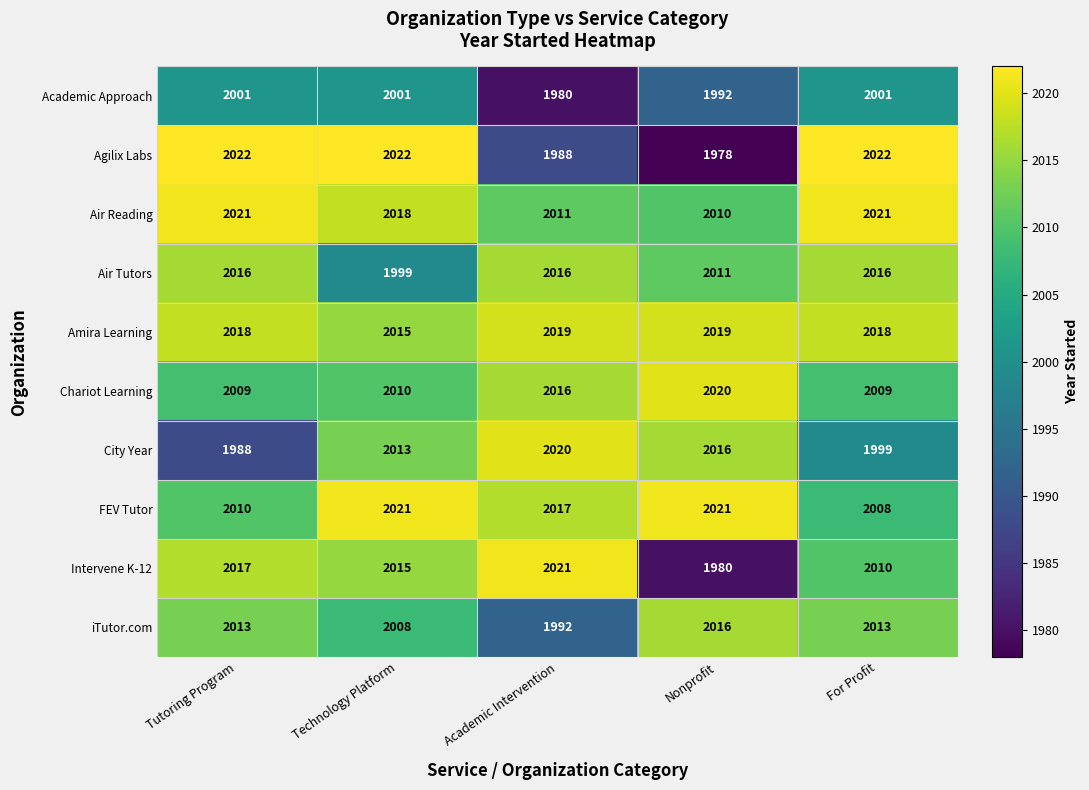

How many Amira Learning values are between 2018 and 2019?

4